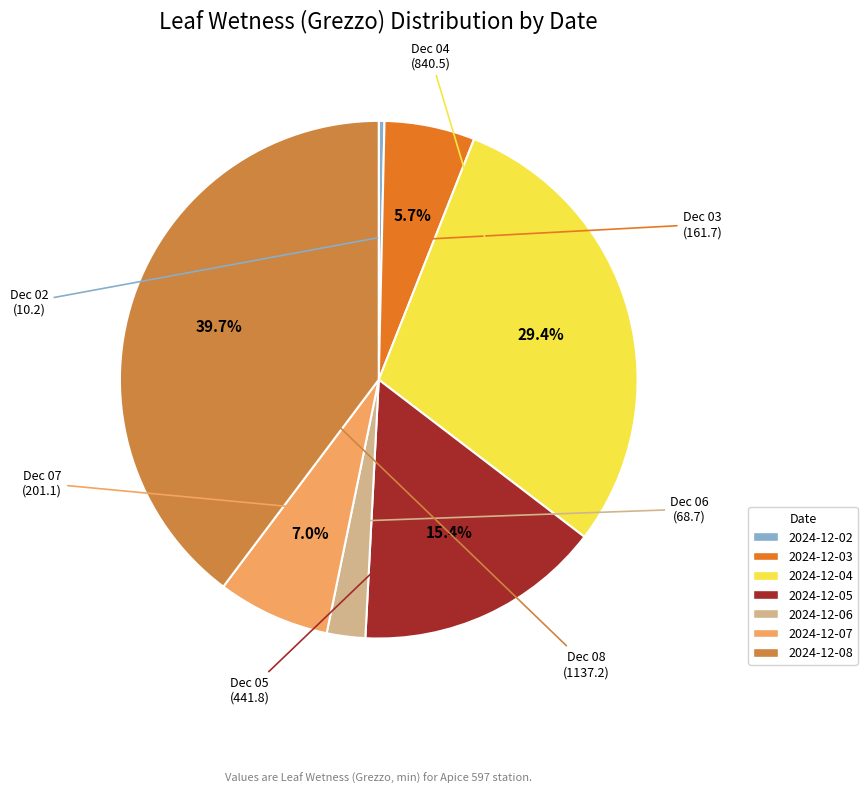

To the nearest percent, what is the combined percentage of 2024-12-03 and 2024-12-08?

45%